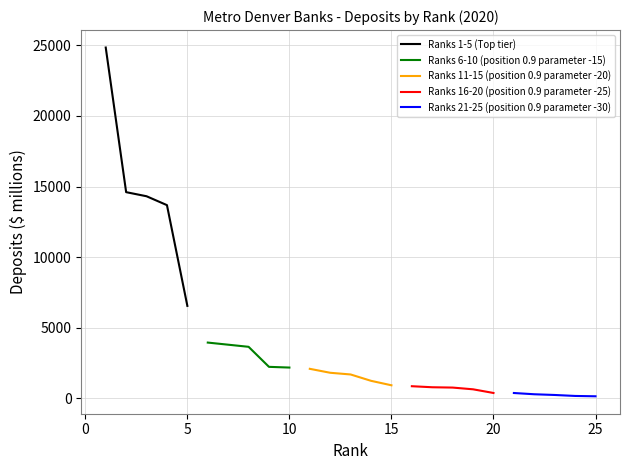

What is the minimum value for Ranks 6-10 (position 0.9 parameter -15)?

2170